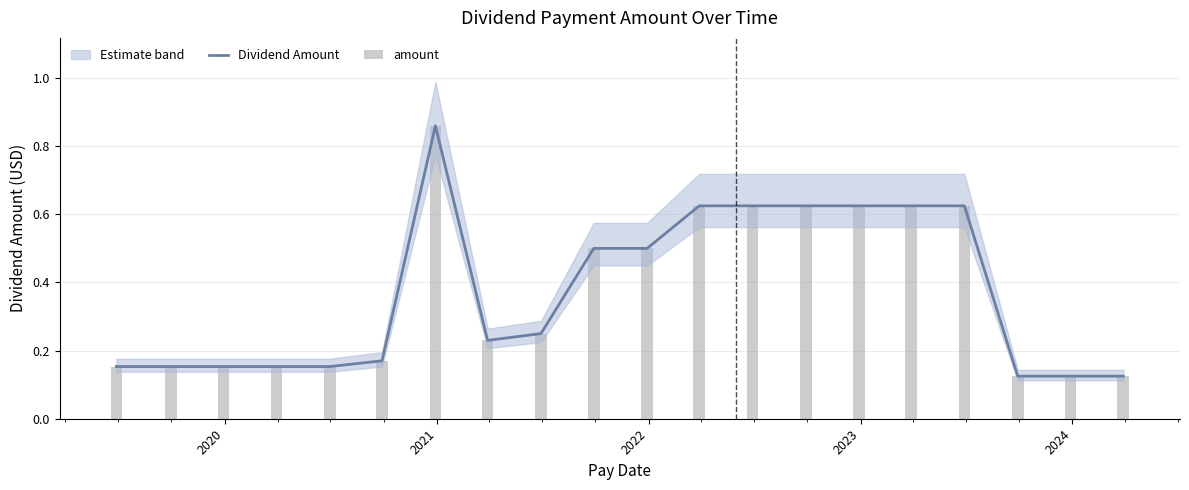

At how many categories does at least one series exceed 0?

20